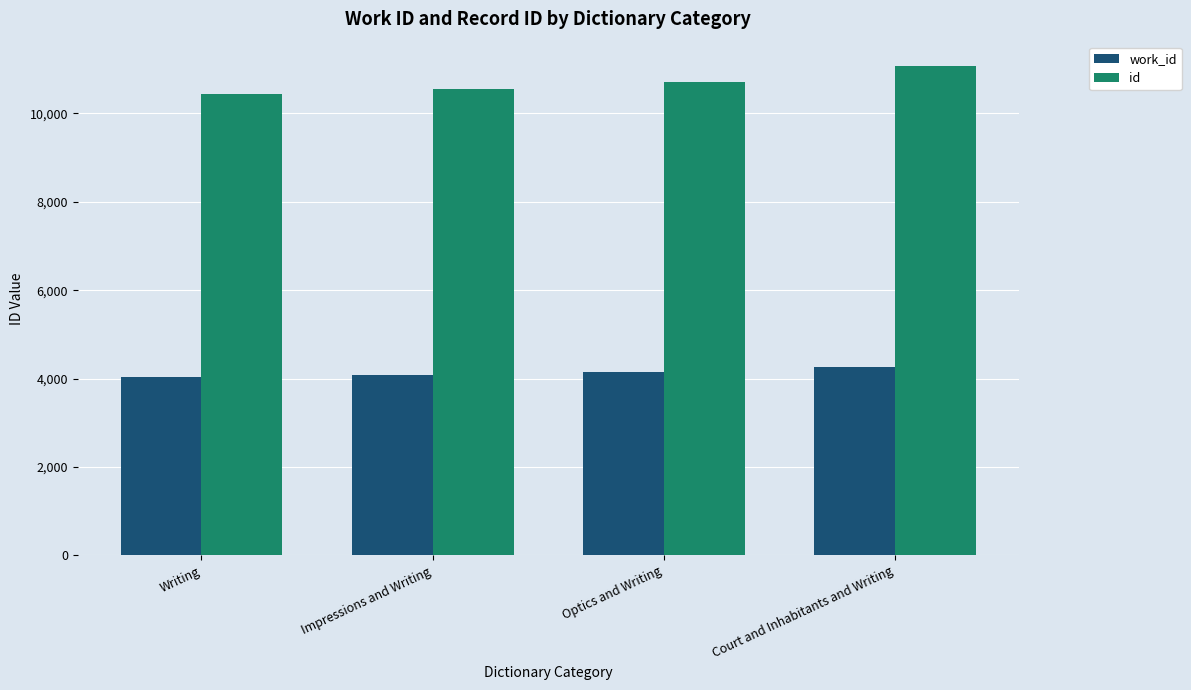

Which series has the largest total across all categories?

id